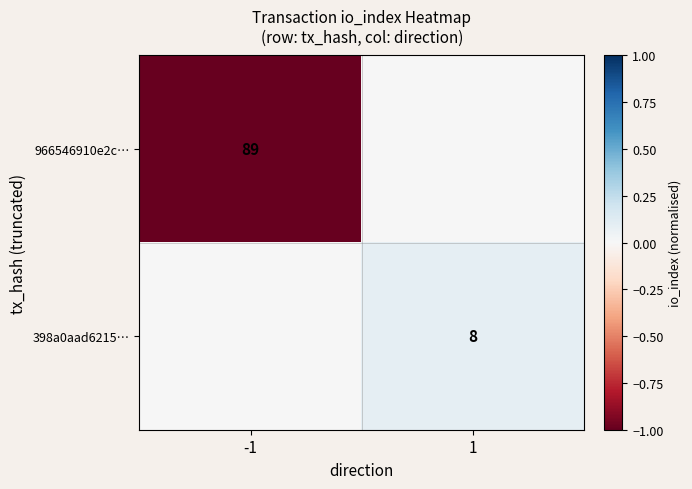

True or false: 398a0aad6215… has a value of 8 at 1.

True